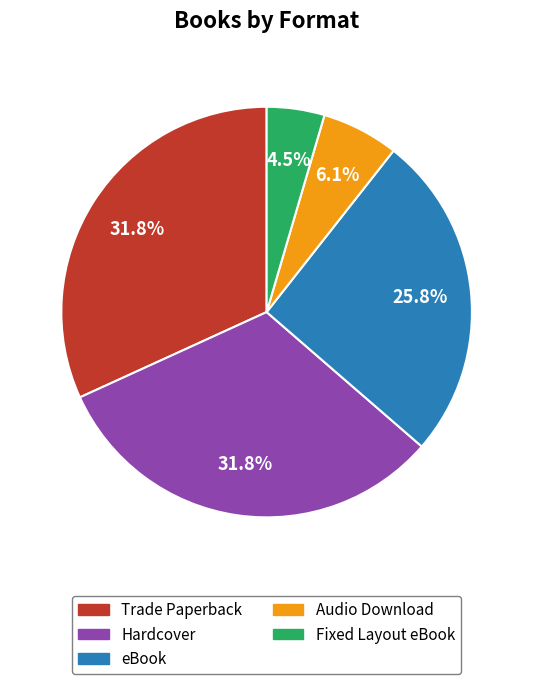

Does any single category account for the majority?

No